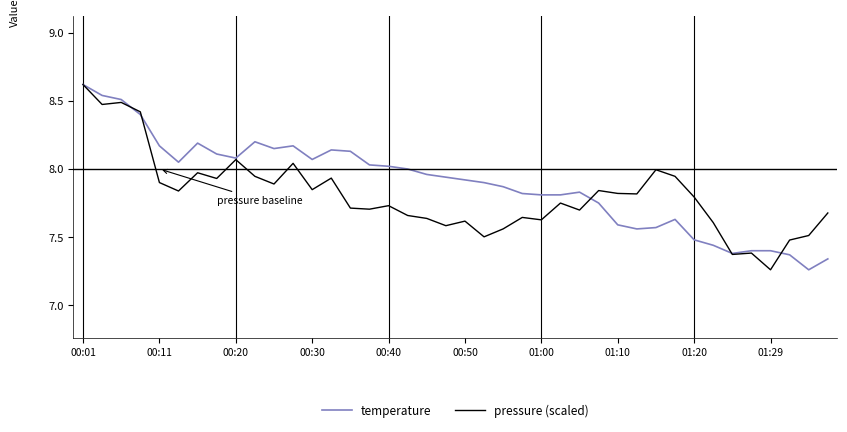

What is the maximum value shown in the chart?

8.6